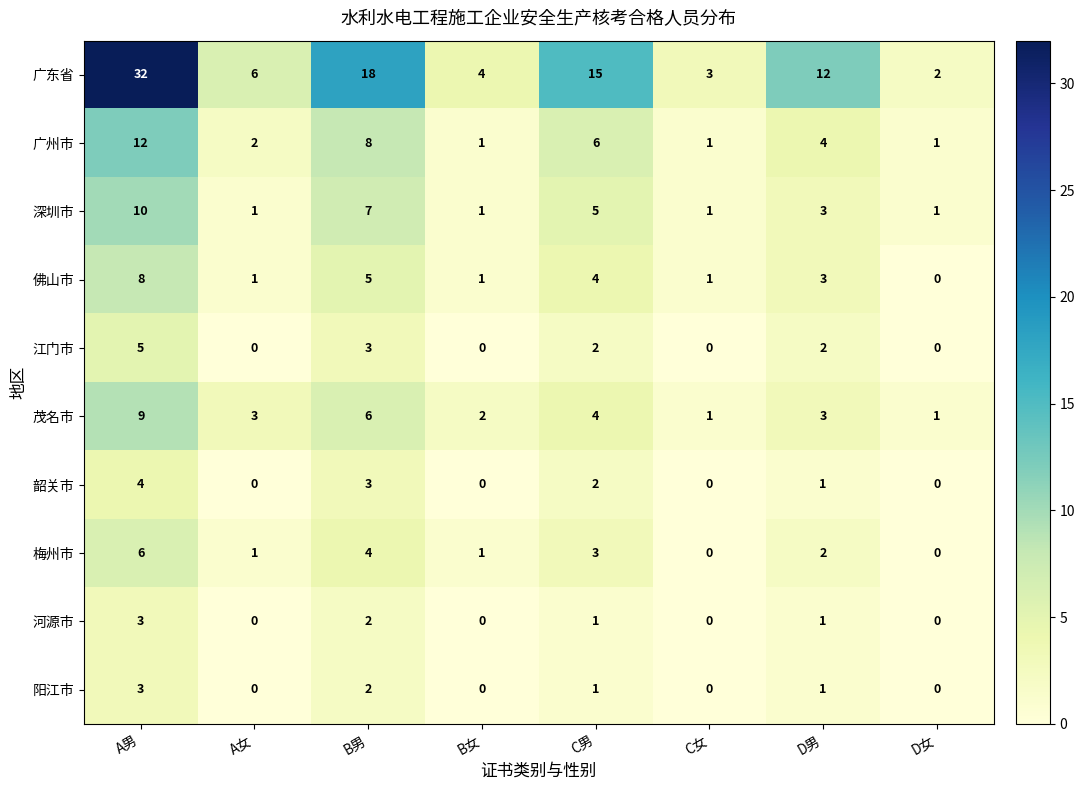

How many data points does each series have?

8